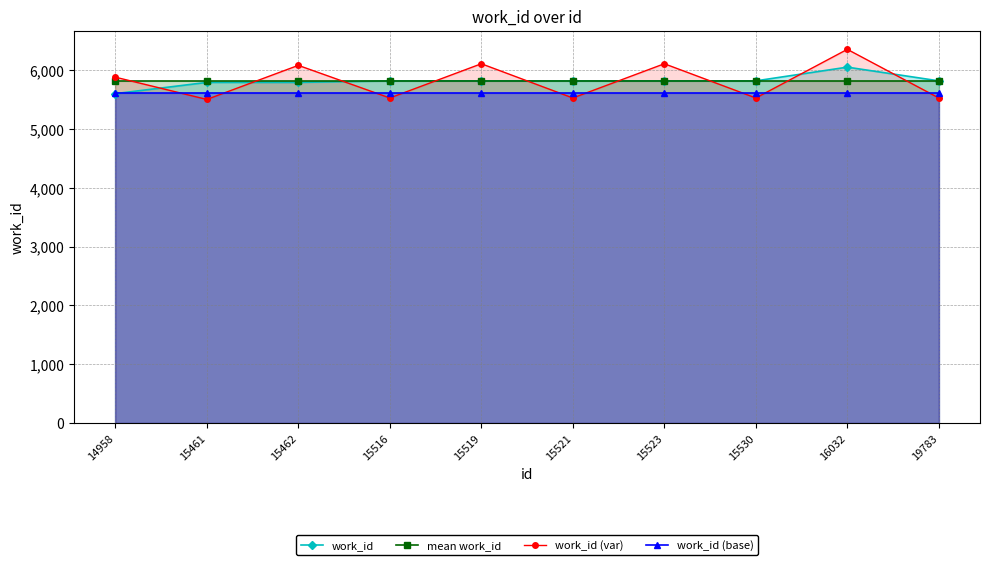

What is the spread (max minus min) of values at 16032?

748.3